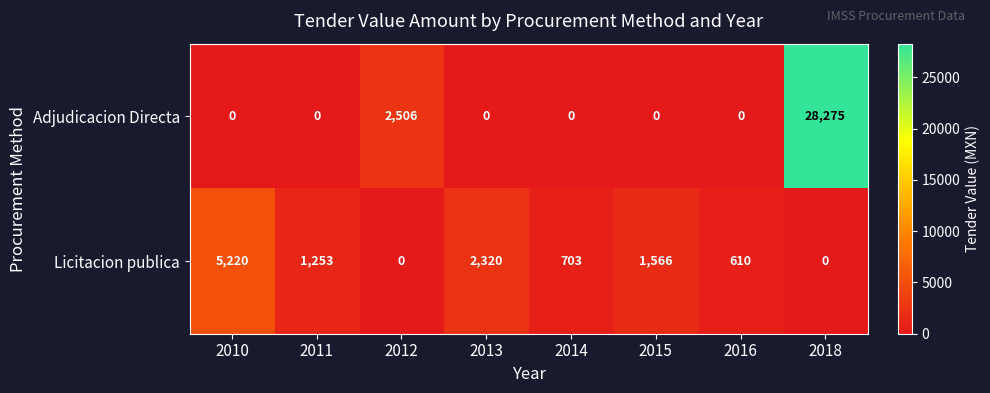

The value of Adjudicacion Directa at 2015 is 0. True or false?

True